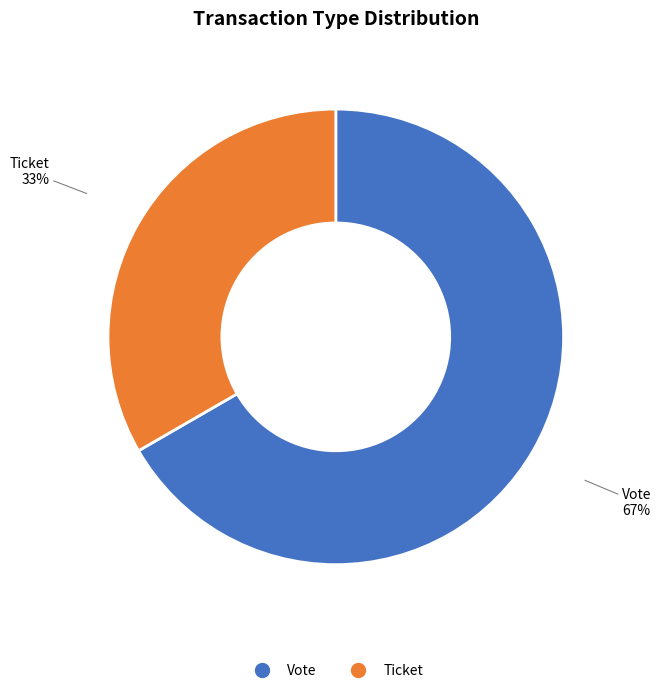

Is there a majority slice in this chart?

Yes